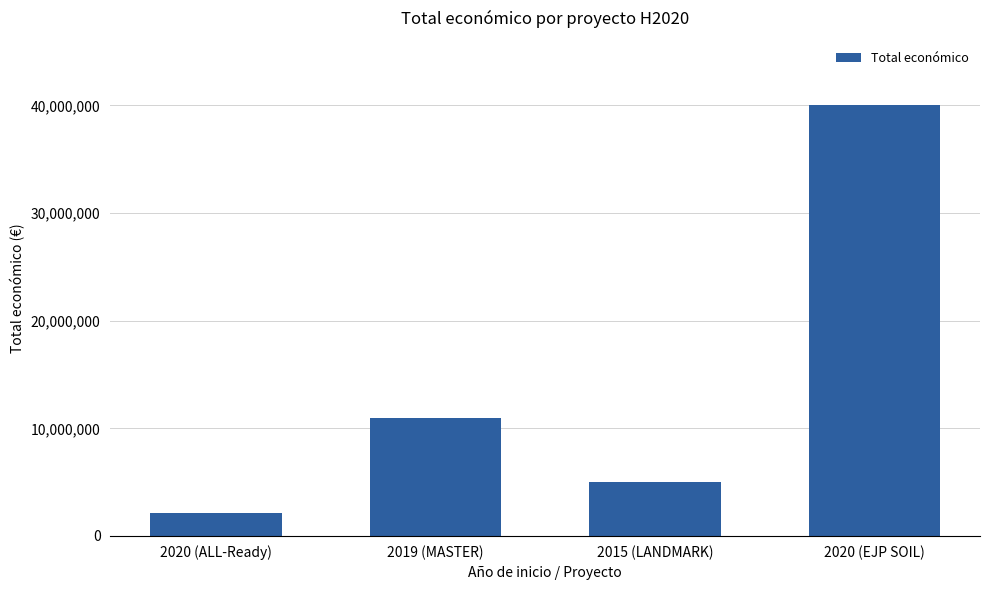

What is the value of the 4th bar from the left?

40000000